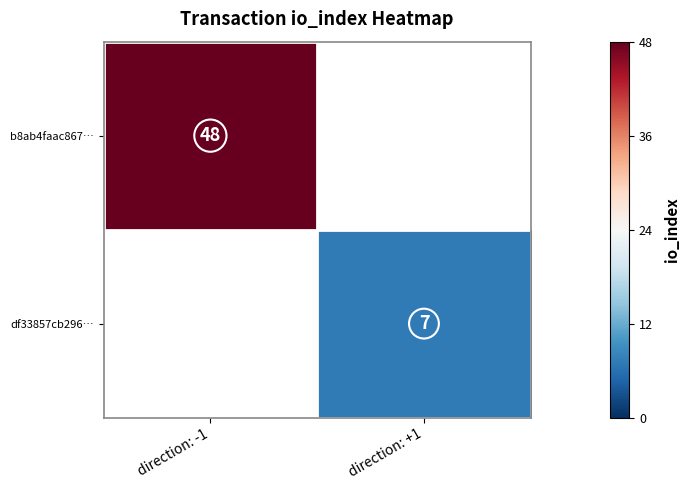

The b8ab4faac867… series shows 48 at direction: -1. True or false?

True